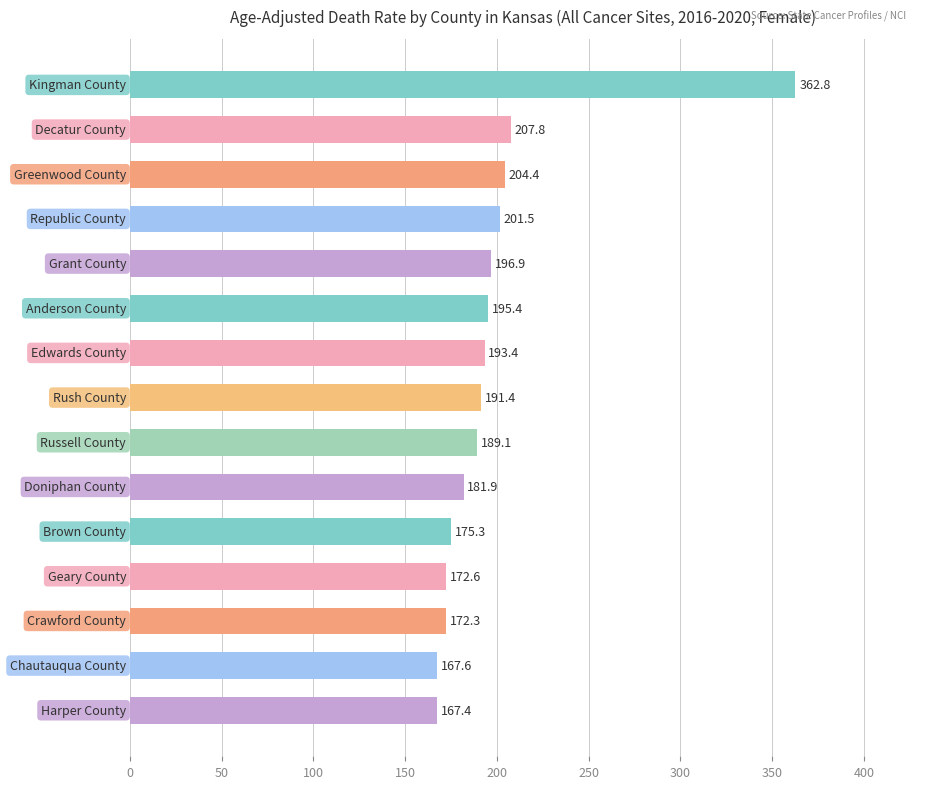

What is the maximum value shown in the chart?

362.8